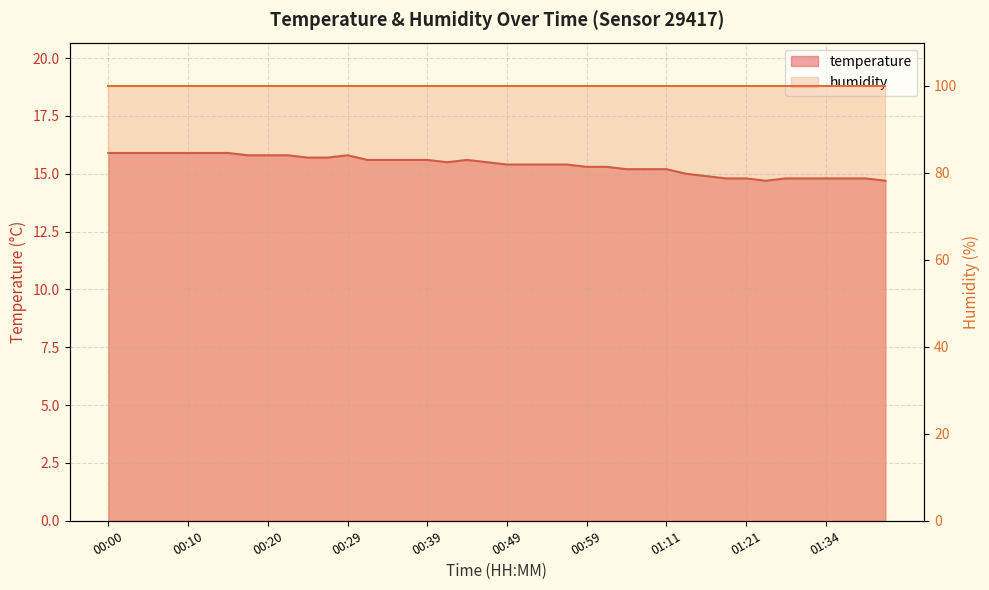

What is the label of the 32nd point from the left?

01:19